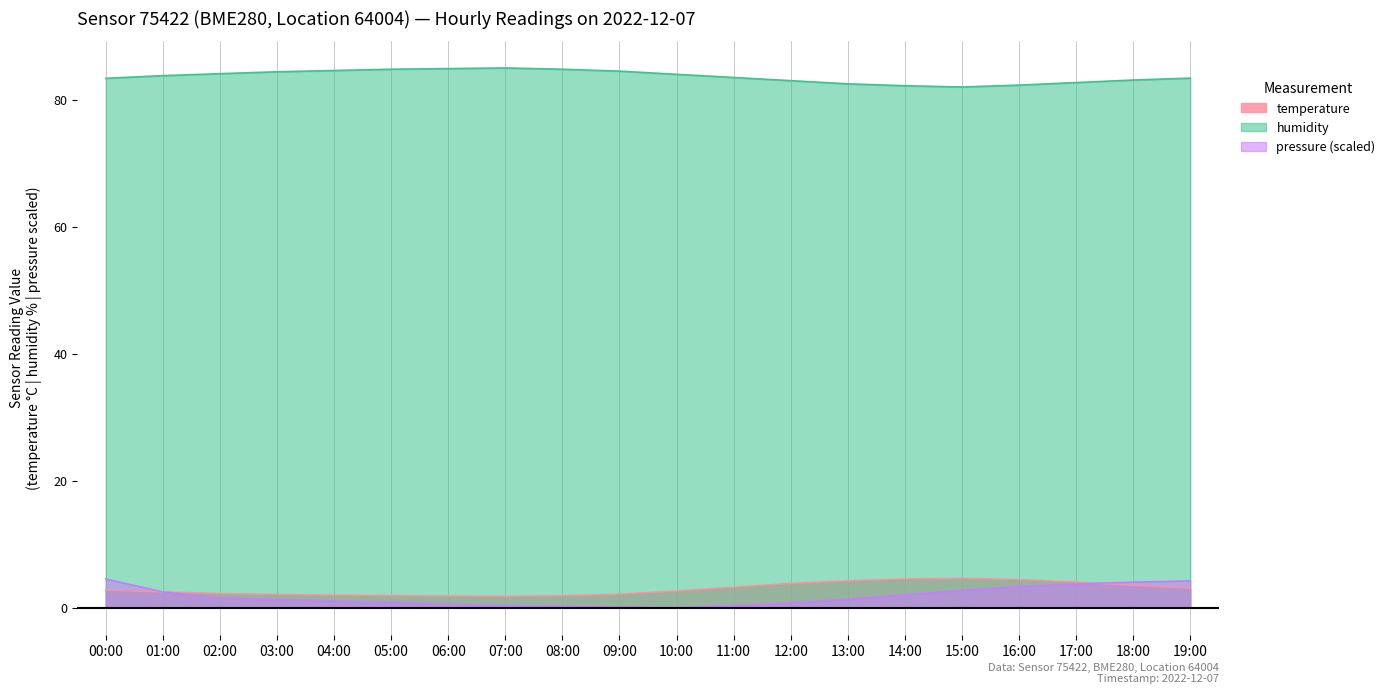

What is the value of the temperature point at the 8th from the left?

1.8